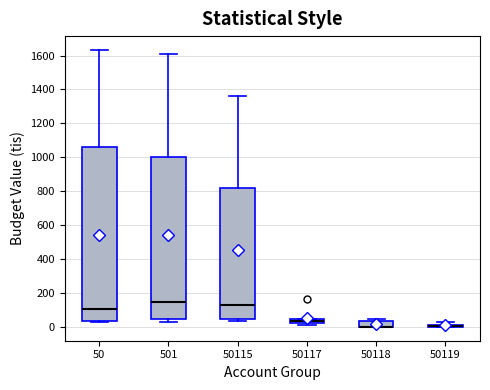

Where is the lower edge of the box at x = 501 on the y-axis? The values are not printed on the chart, so give them approximately, as read against the axis.

40